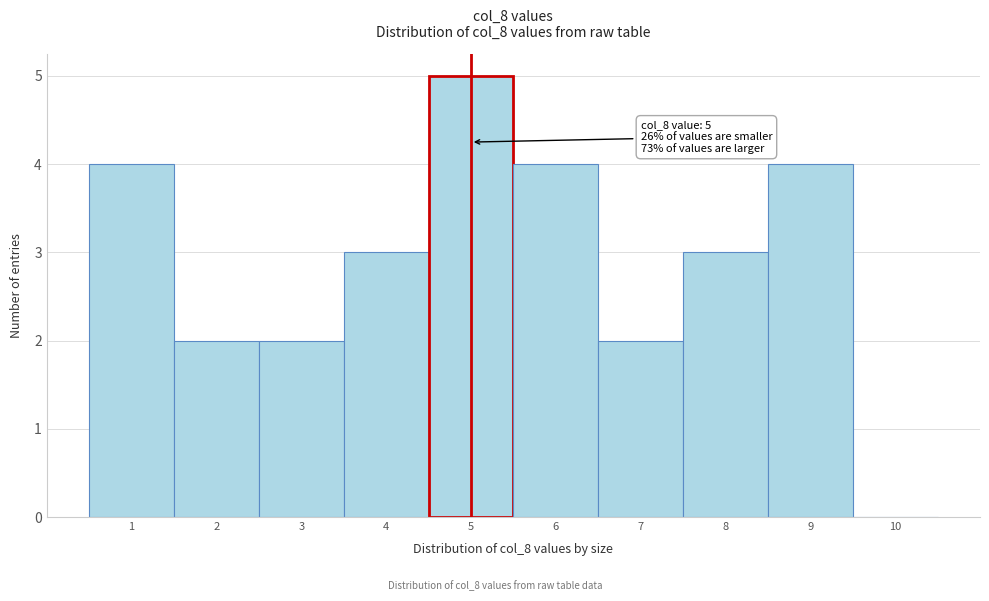

Reading left to right, transcribe all the data shown in this chart.

1=4	2=2	3=2	4=3	5=5	6=4	7=2	8=3	9=4	10=0